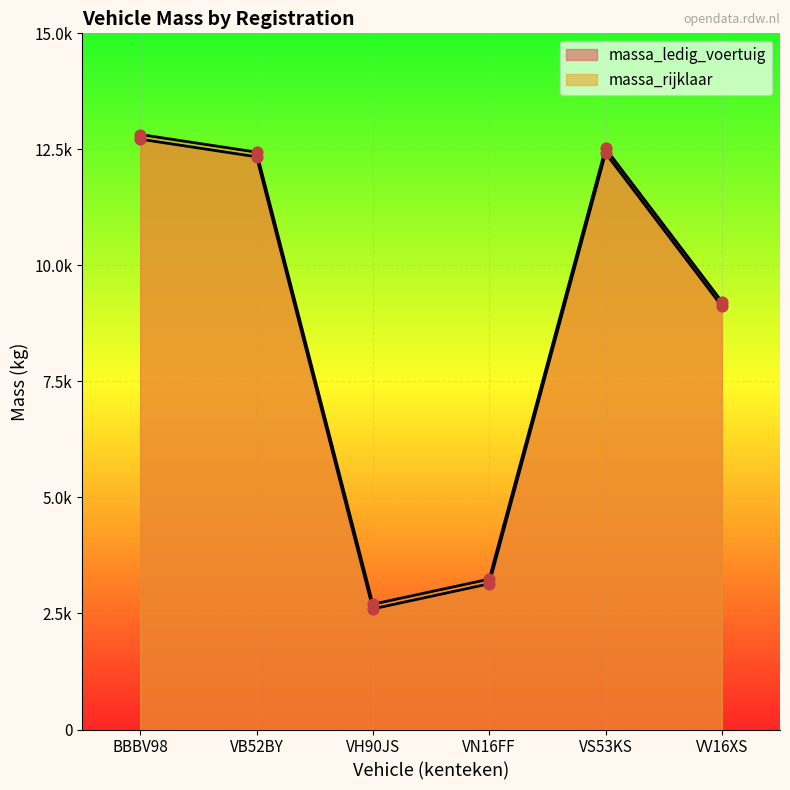

Which series has the largest total across all categories?

massa_rijklaar